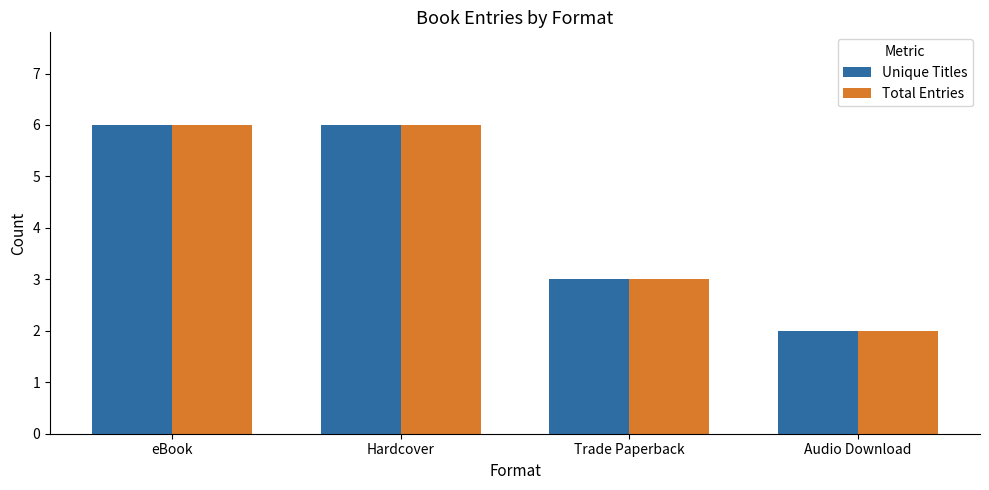

Where is Unique Titles nearest to the value 4?

Trade Paperback